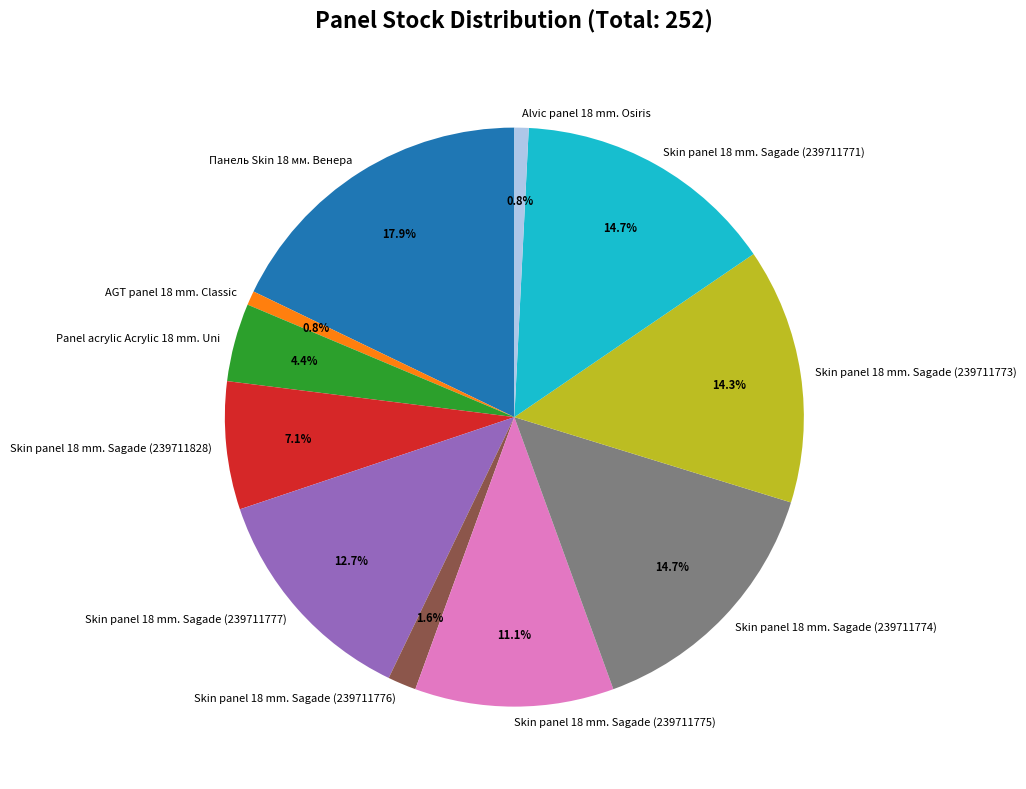

To the nearest percent, what portion does Skin panel 18 mm. Sagade (239711777) represent?

13%